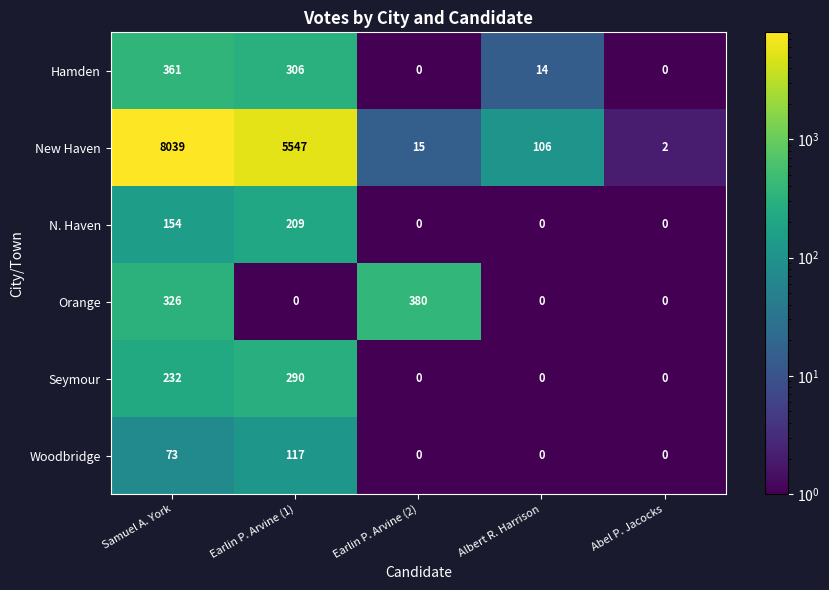

What is the difference between the highest and lowest values at Earlin P. Arvine (2)?

380